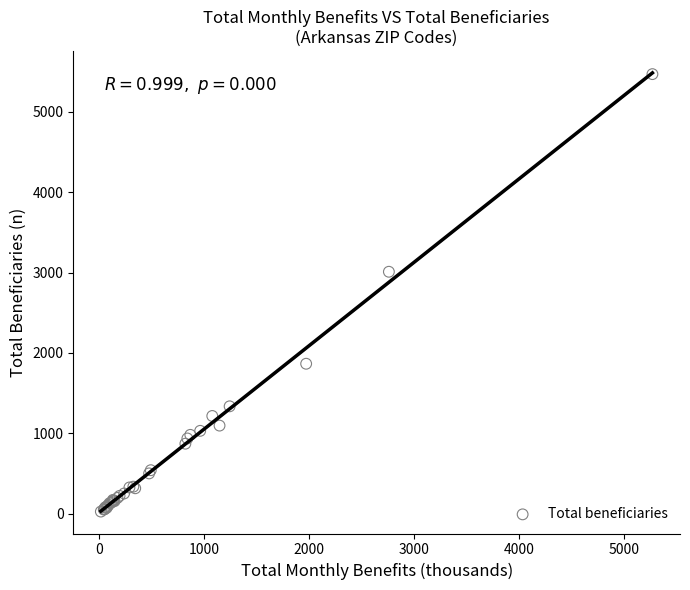

What Y value in the scatter plot is closest to 2747?

3010